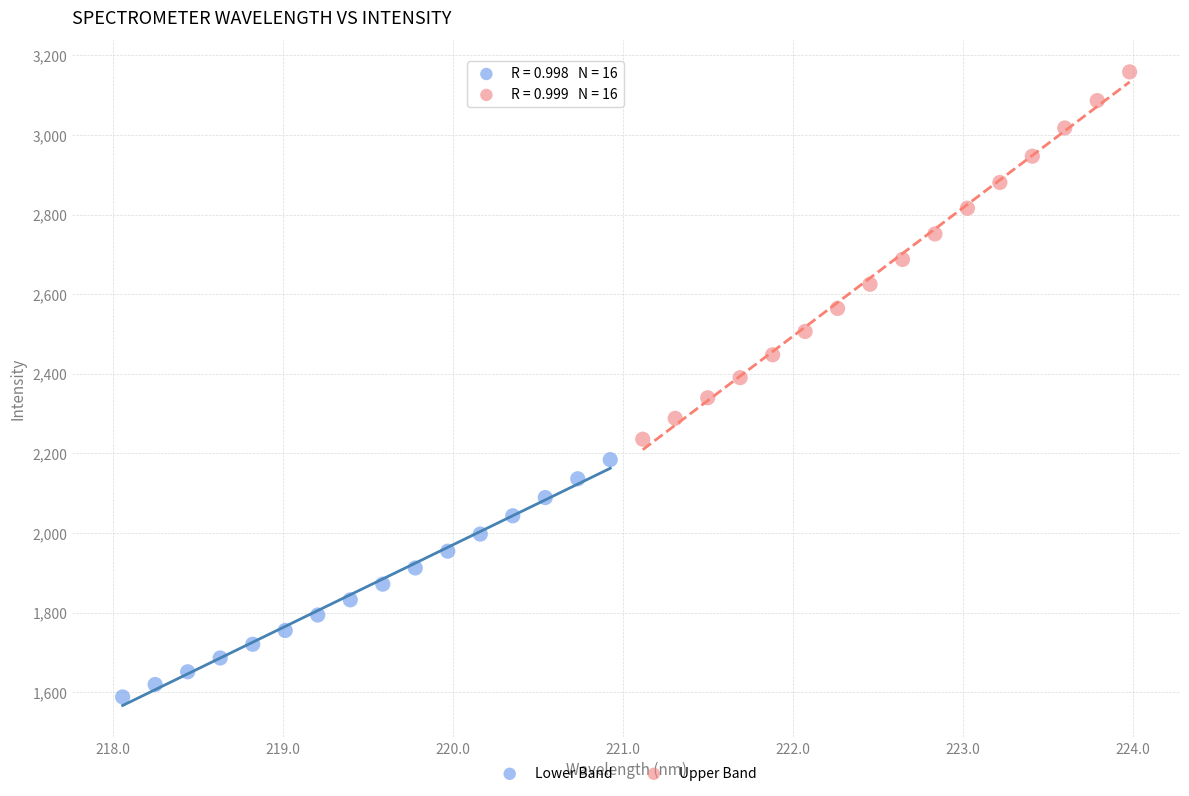

What are all the series names shown in the legend?

Lower Band, Upper Band